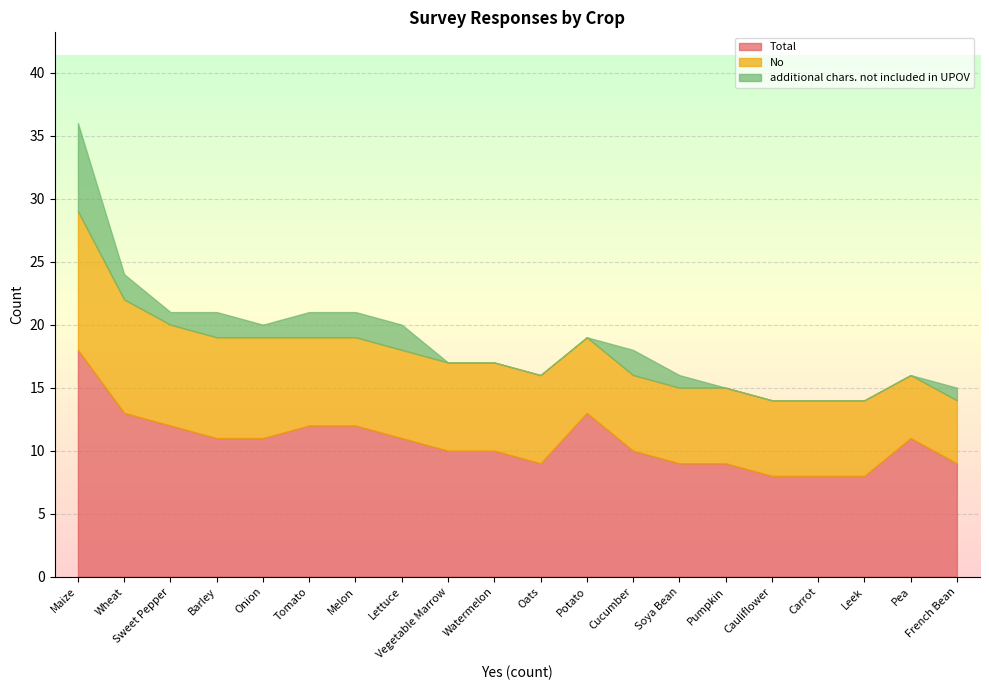

At which category is the sum across all series the highest?

Maize